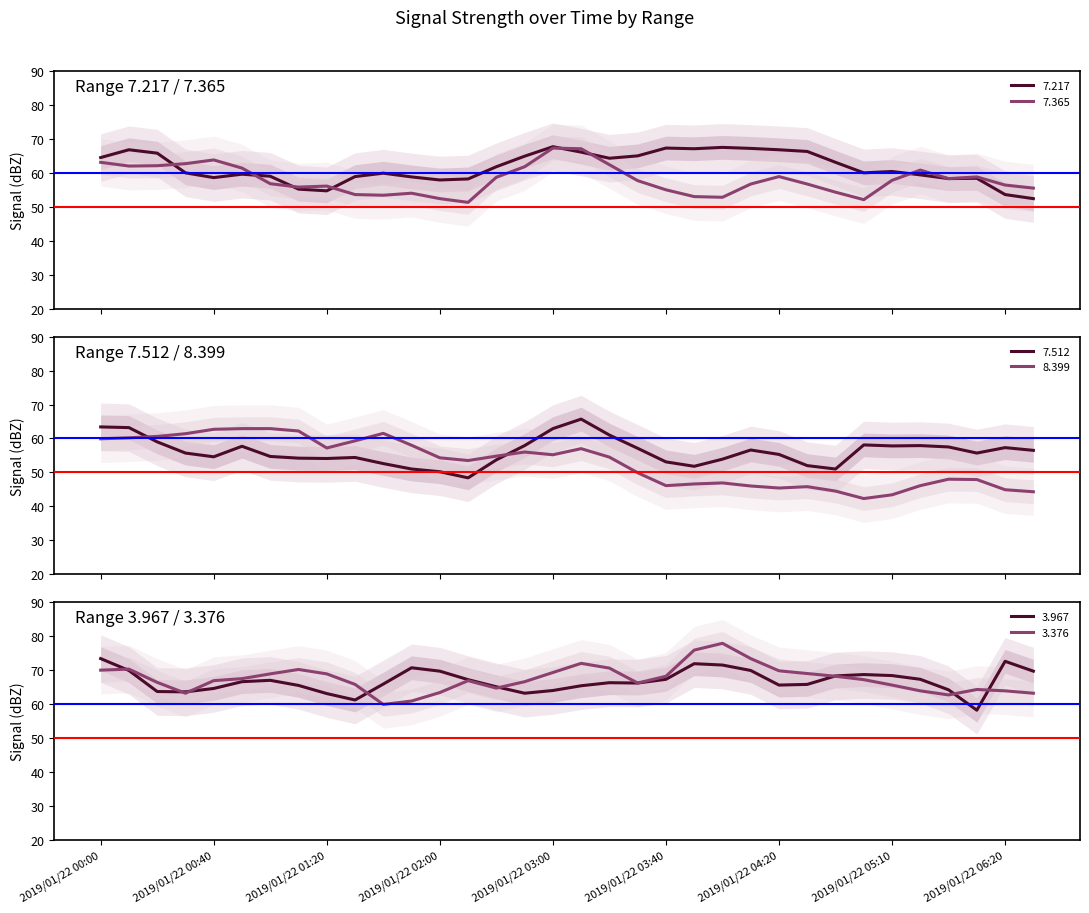

The 8.399 series shows 58.0 at 2019/01/22 01:50. True or false?

True